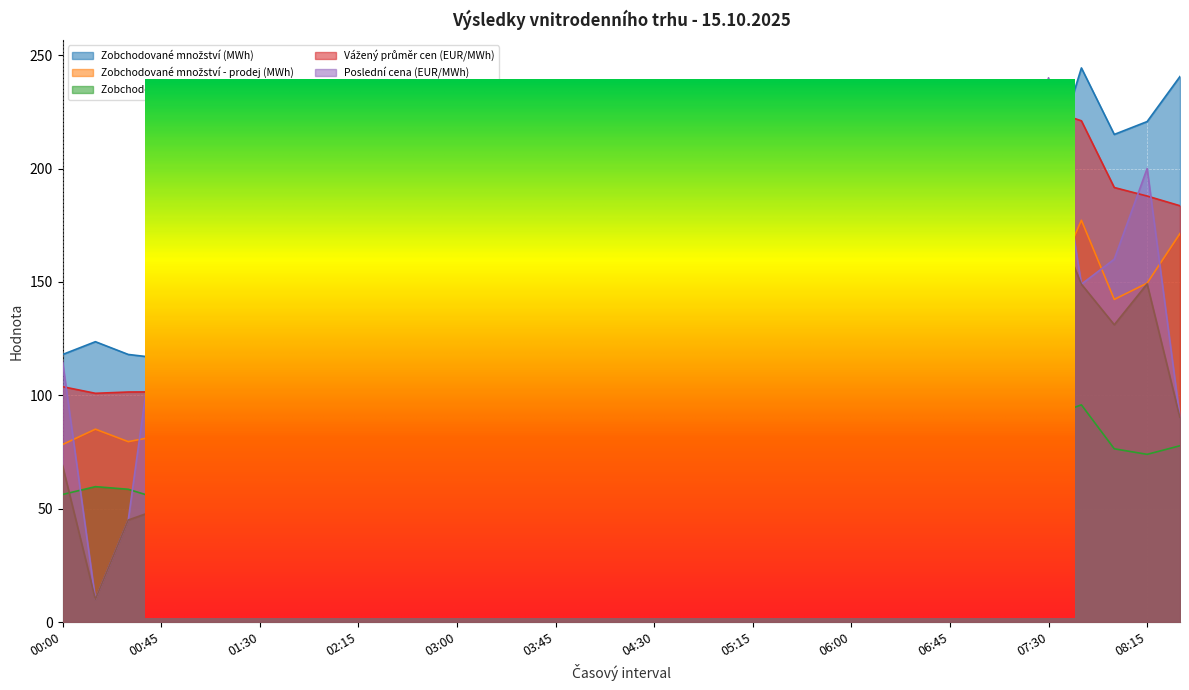

Between 00:15 and 08:00, which is larger?

08:00